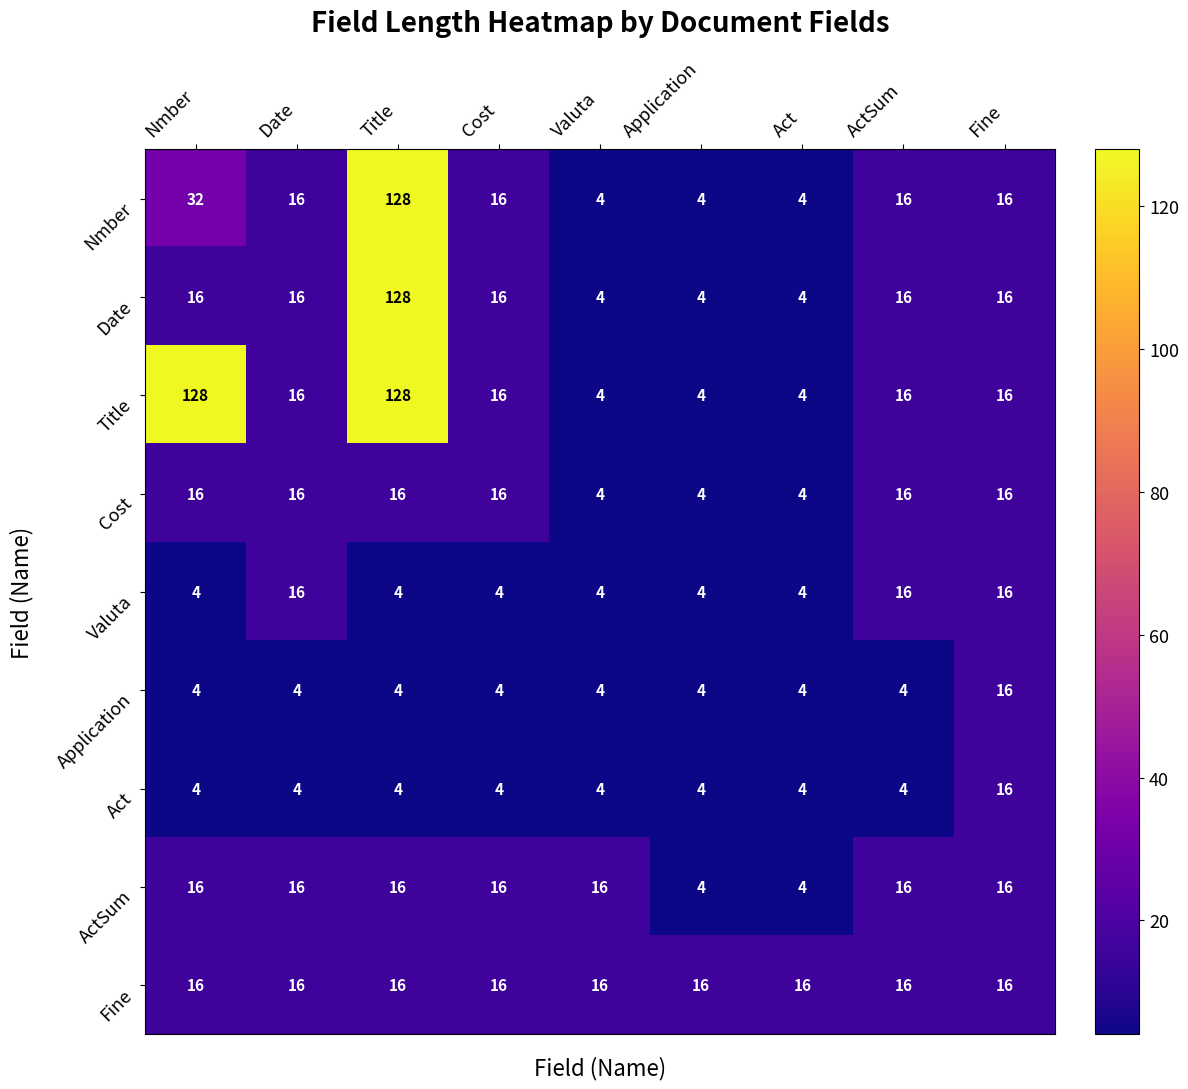

What is the difference between the highest and lowest values at Application?

12